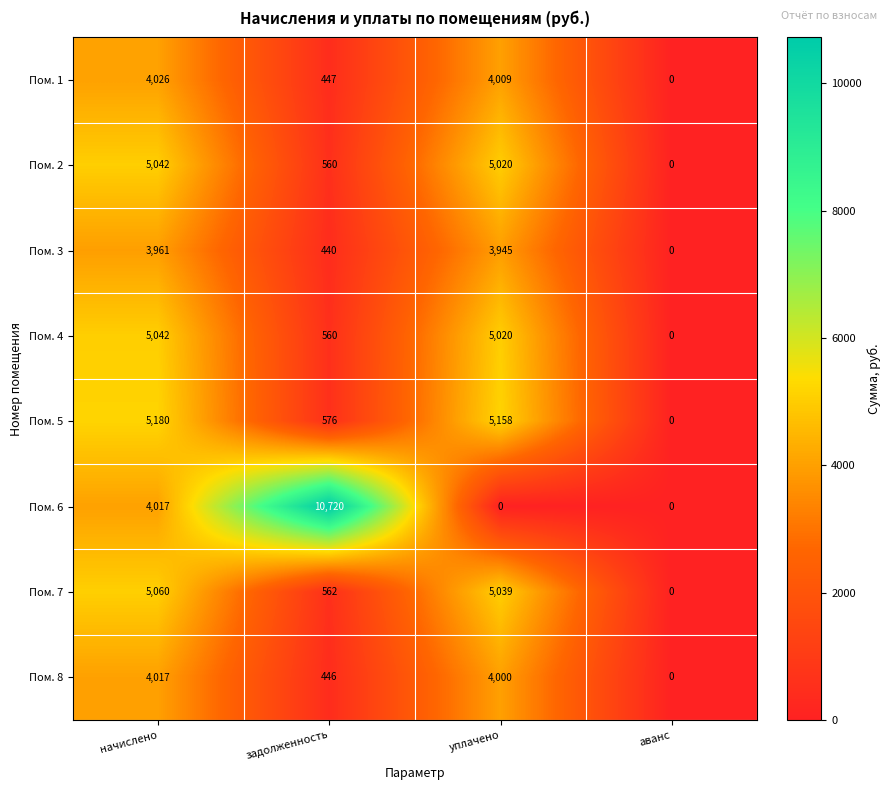

Is it true that Пом. 5 equals 5158 at уплачено?

True